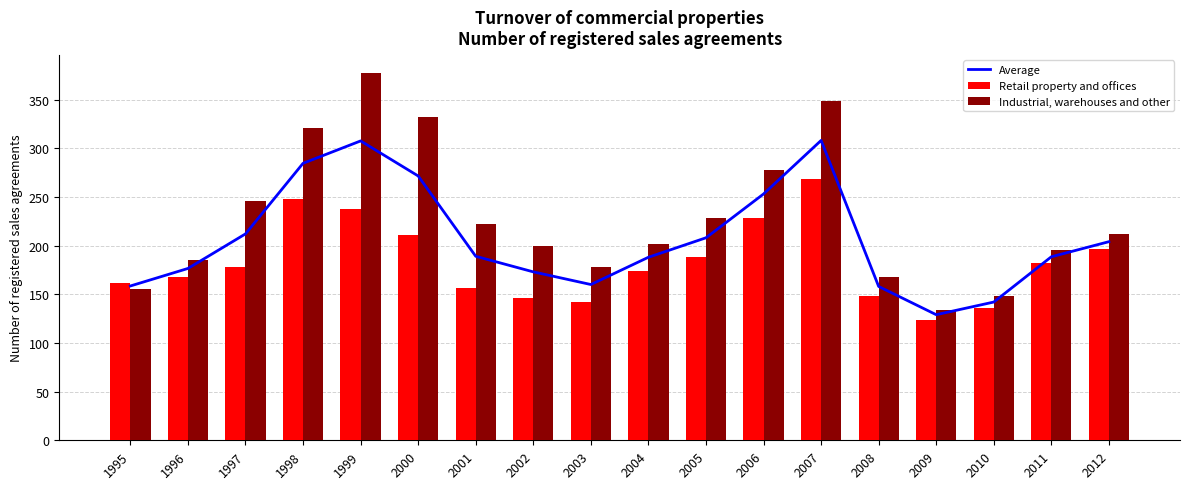

Reading left to right, list all the values displayed in this chart.

Average: 158.5	176.5	212.0	284.5	307.5	271.5	189.0	173.0	160.0	188.0	208.0	253.0	308.0	158.0	129.0	142.0	188.5	204.0
Retail property and offices: 162.0	168.0	178.0	248.0	238.0	211.0	156.0	146.0	142.0	174.0	188.0	228.0	268.0	148.0	124.0	136.0	182.0	196.0
Industrial, warehouses and other: 155.0	185.0	246.0	321.0	377.0	332.0	222.0	200.0	178.0	202.0	228.0	278.0	348.0	168.0	134.0	148.0	195.0	212.0